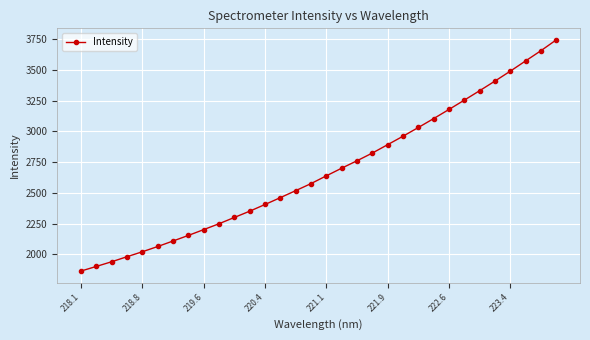

What is the smallest value displayed?

1863.2